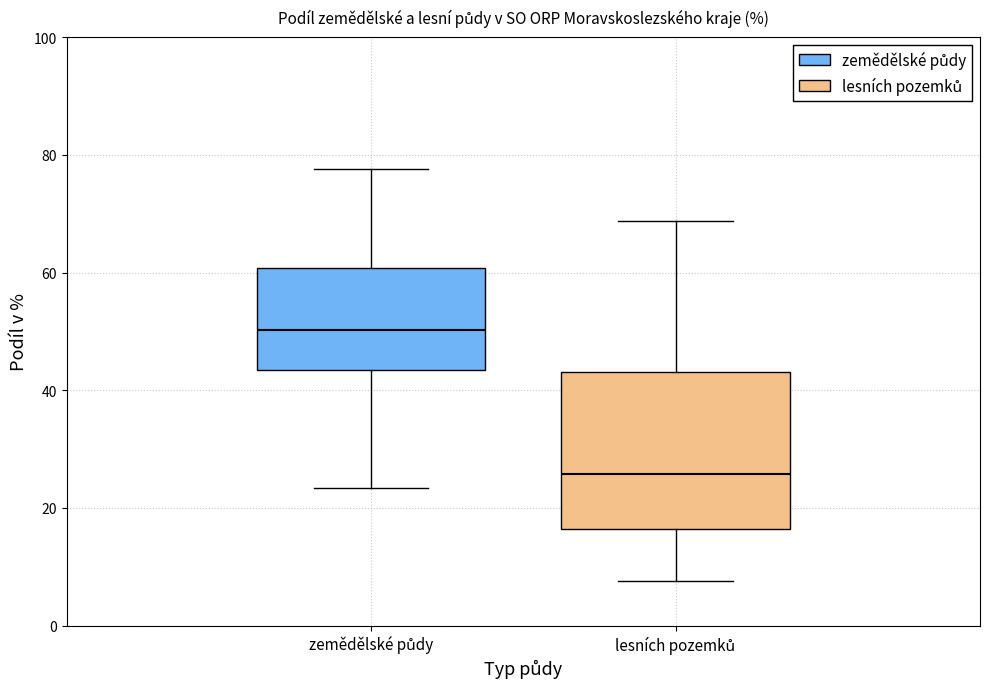

Which box has the lowest median line?

lesních pozemků